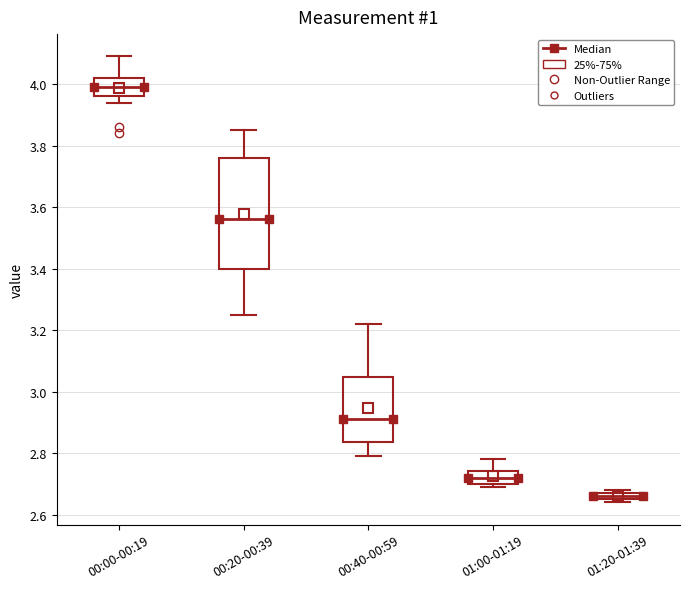

Which box's median line is the lowest?

01:20-01:39